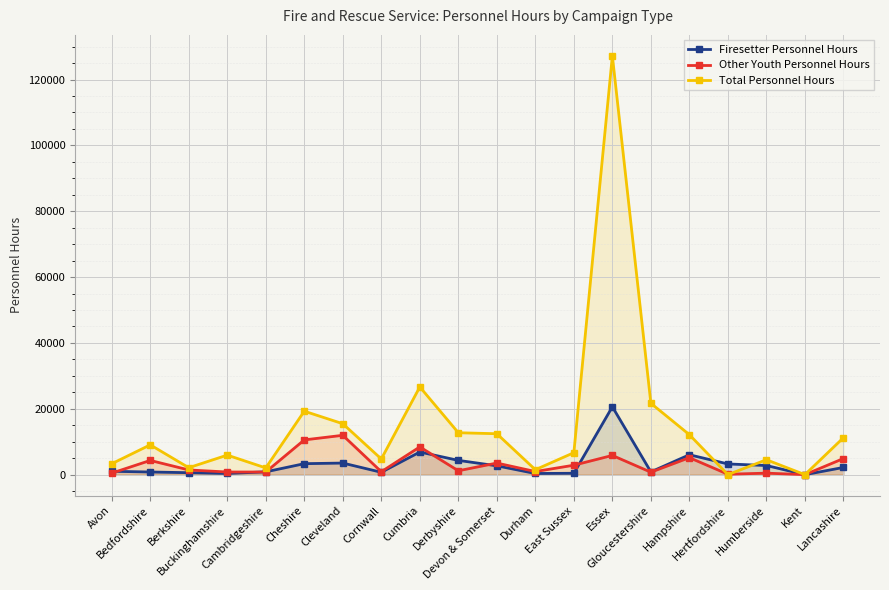

What is the spread (max minus min) of values at Avon?

2858.0